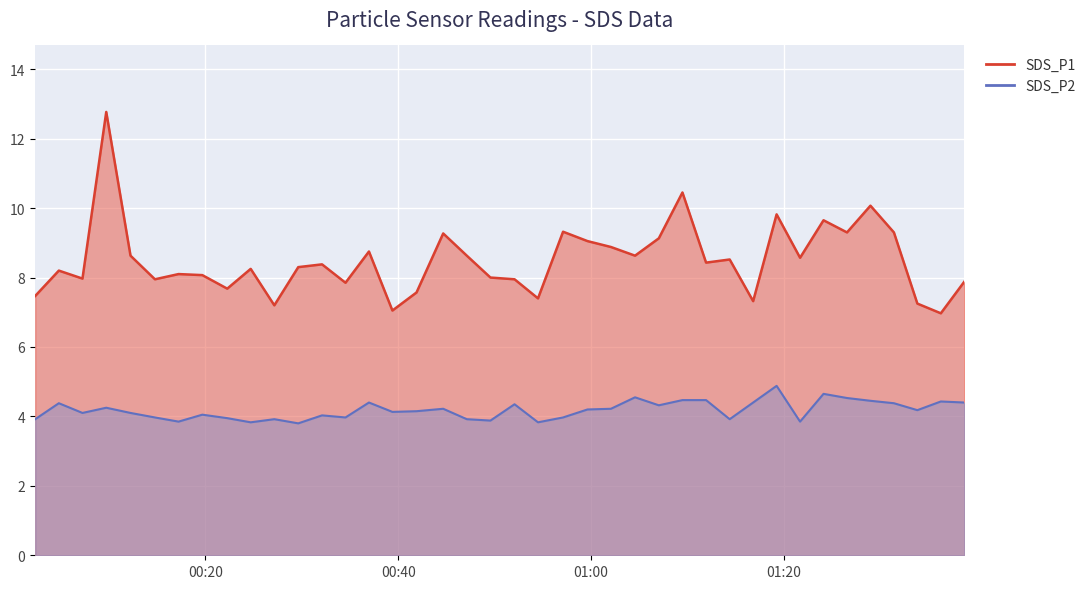

What is the value of the SDS_P1 point at the 33rd from the left?

8.6